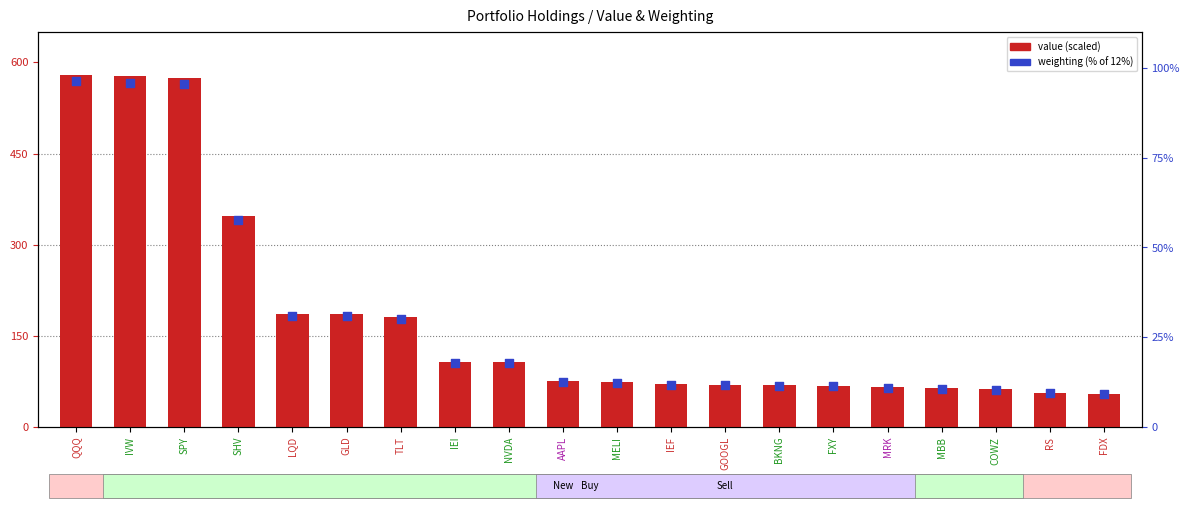

What is the total value across all series at COWZ?

72.4